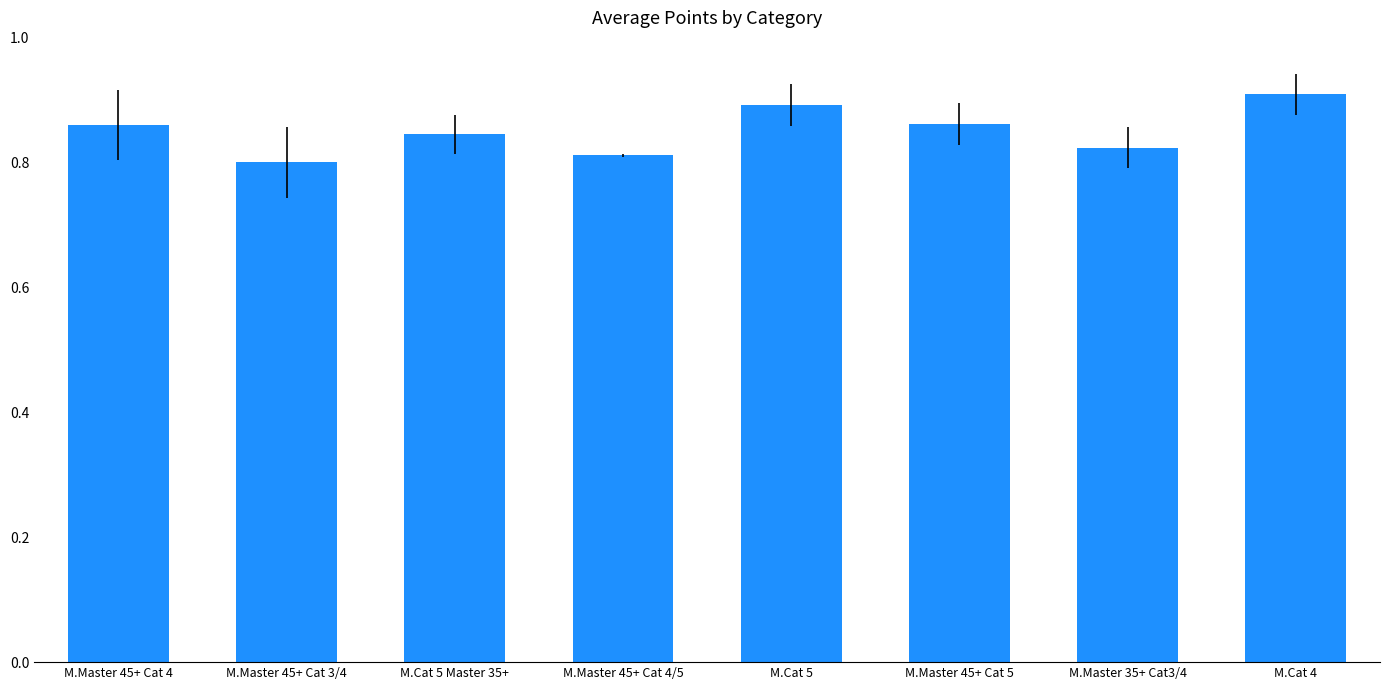

Are the bars grouped side by side (vs. stacked)?

No